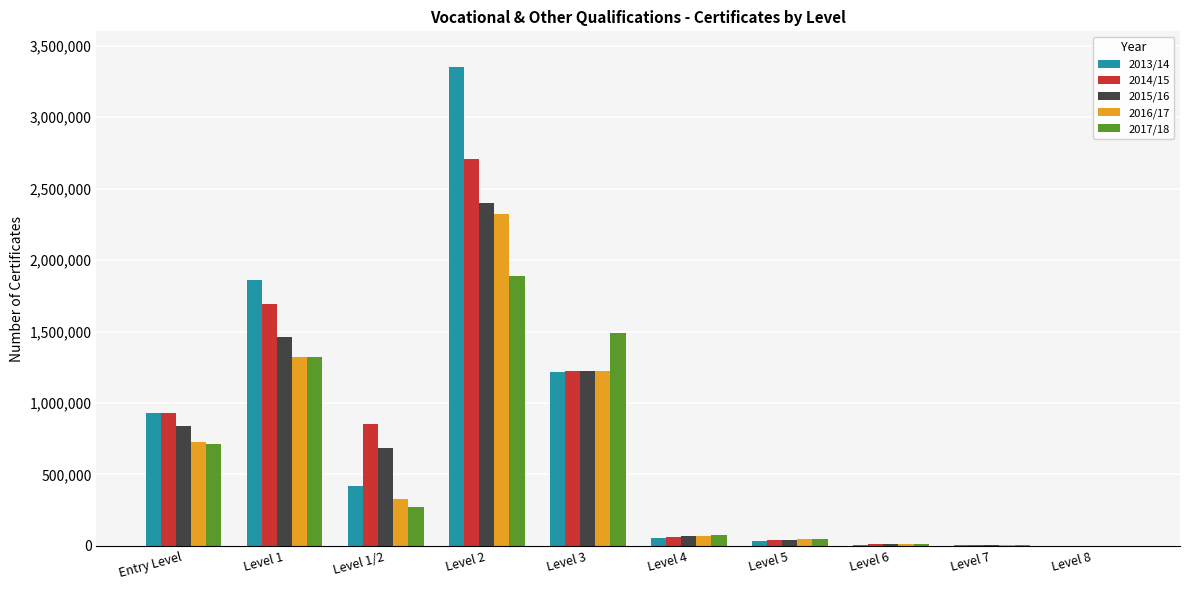

Count the number of categories in the chart.

10